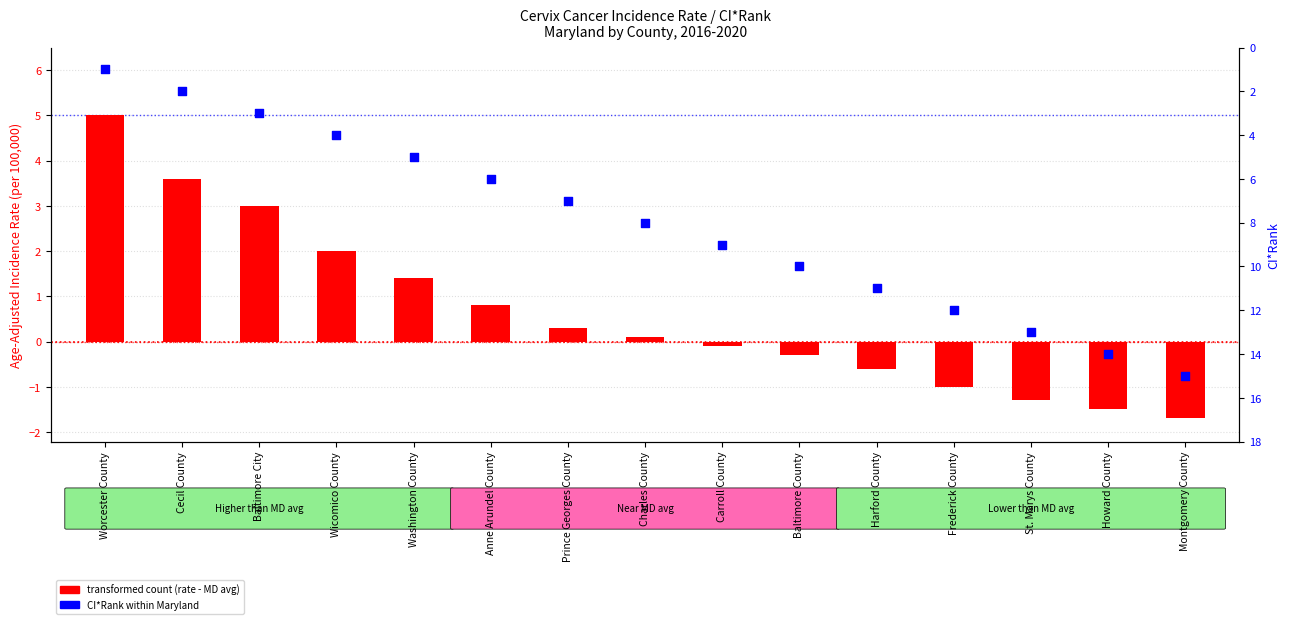

Which series has the largest Y range (max minus min)?

CI*Rank within Maryland